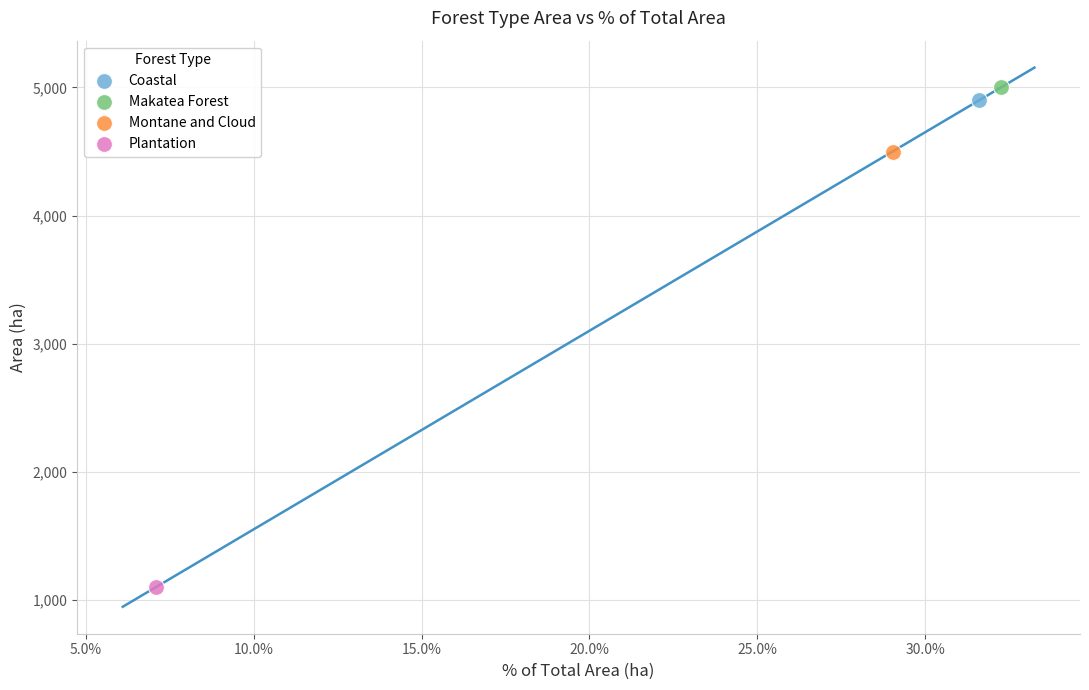

Which series reaches the minimum Y coordinate?

Plantation